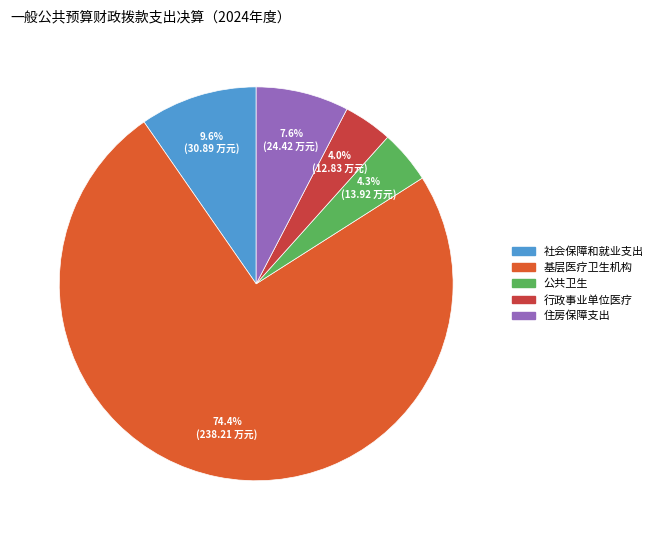

To the nearest percent, what is the difference between the 基层医疗卫生机构 and 住房保障支出 slice percentages?

67%